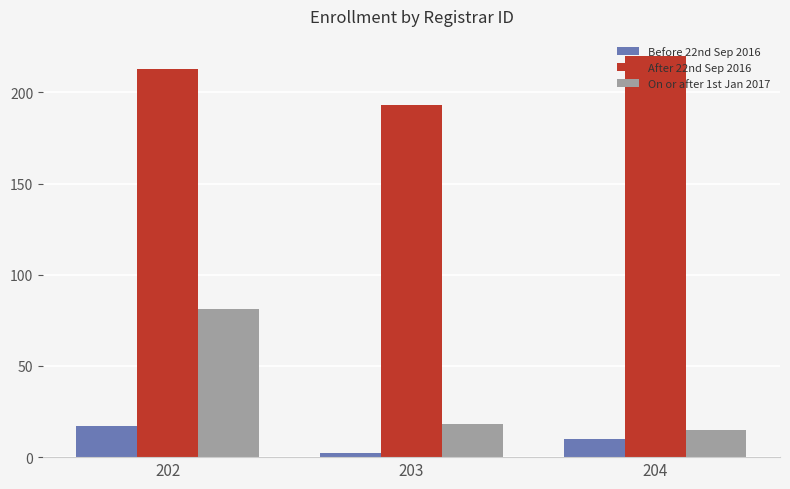

What is the minimum value for On or after 1st Jan 2017?

15